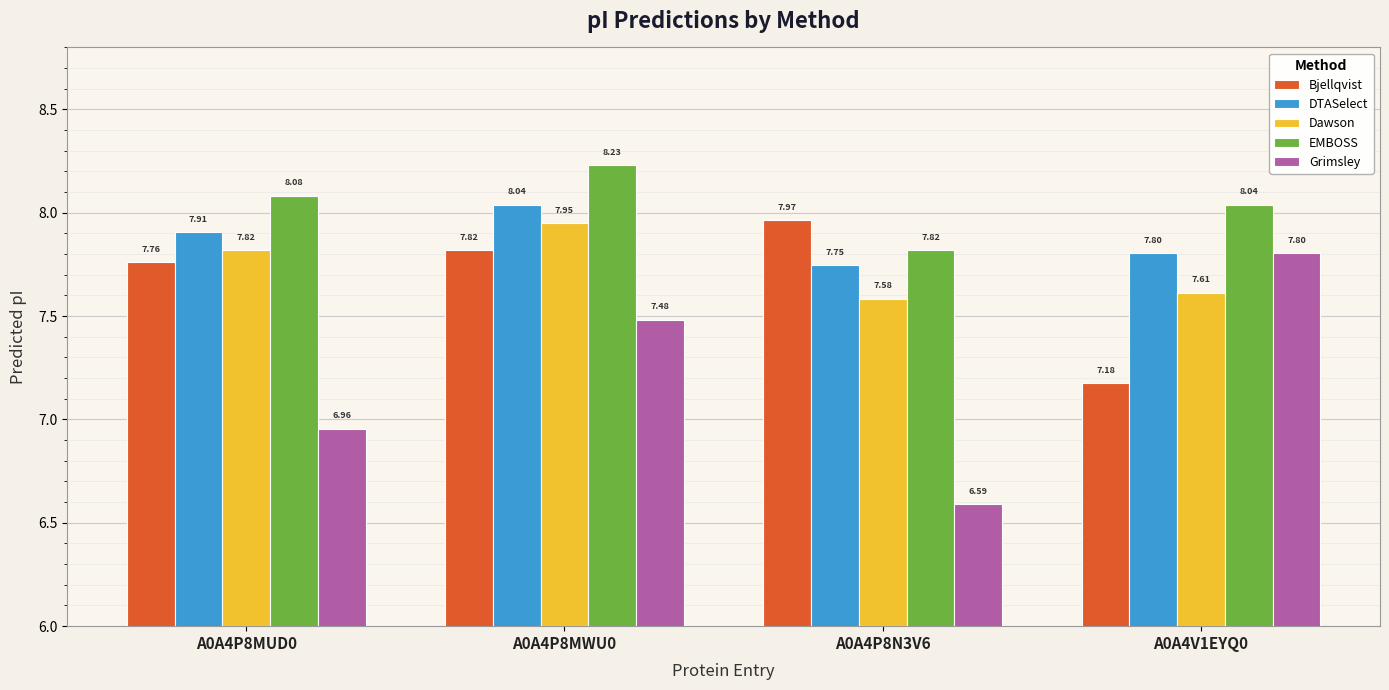

What is the difference between the highest and lowest values at A0A4P8N3V6?

1.4